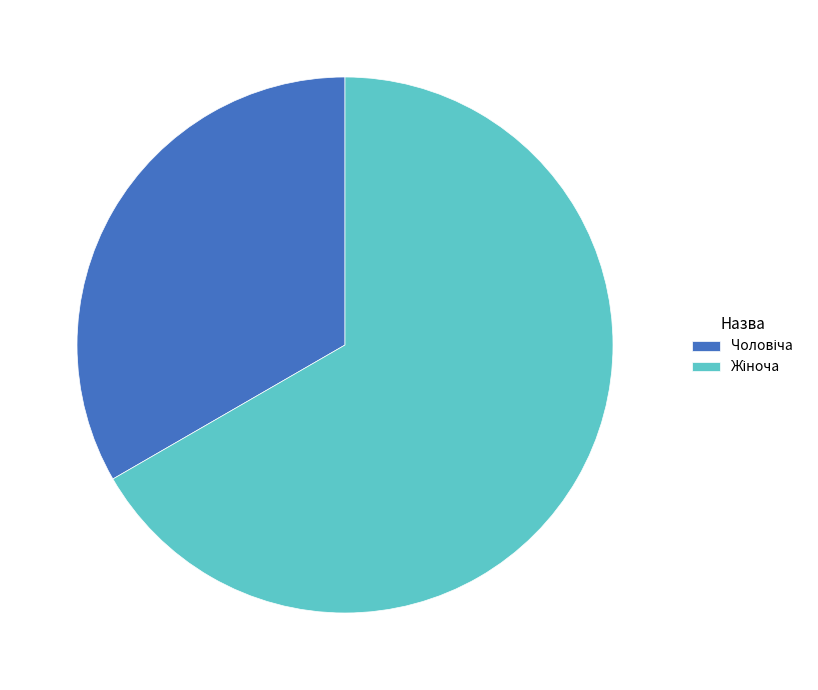

Does any single category account for the majority?

Yes